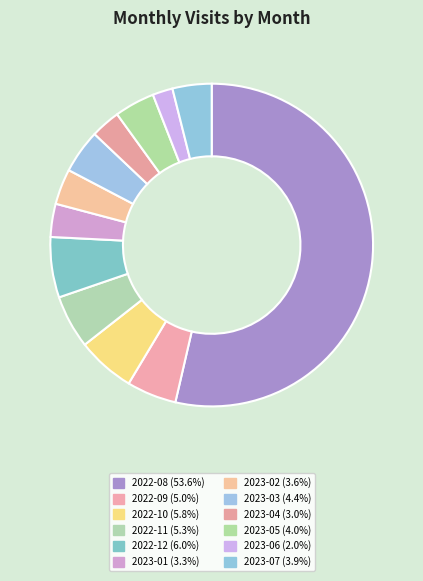

How many slices are in this pie chart?

12